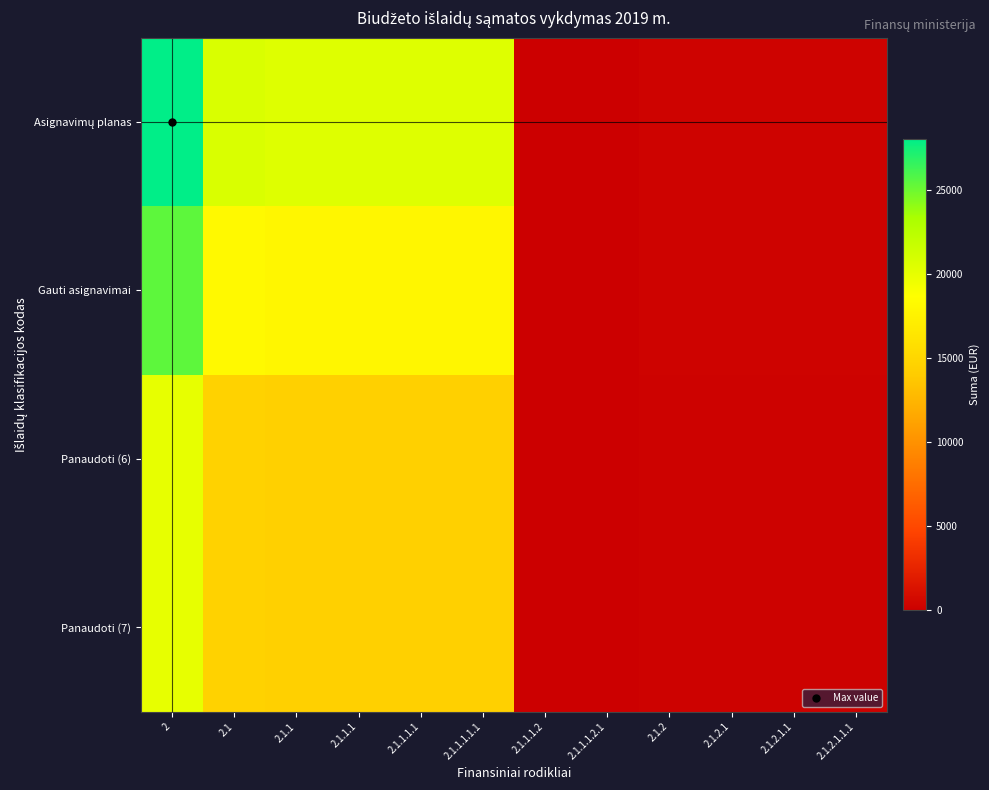

Which has a higher value, 2 or 2.1.1.1.2.1?

2